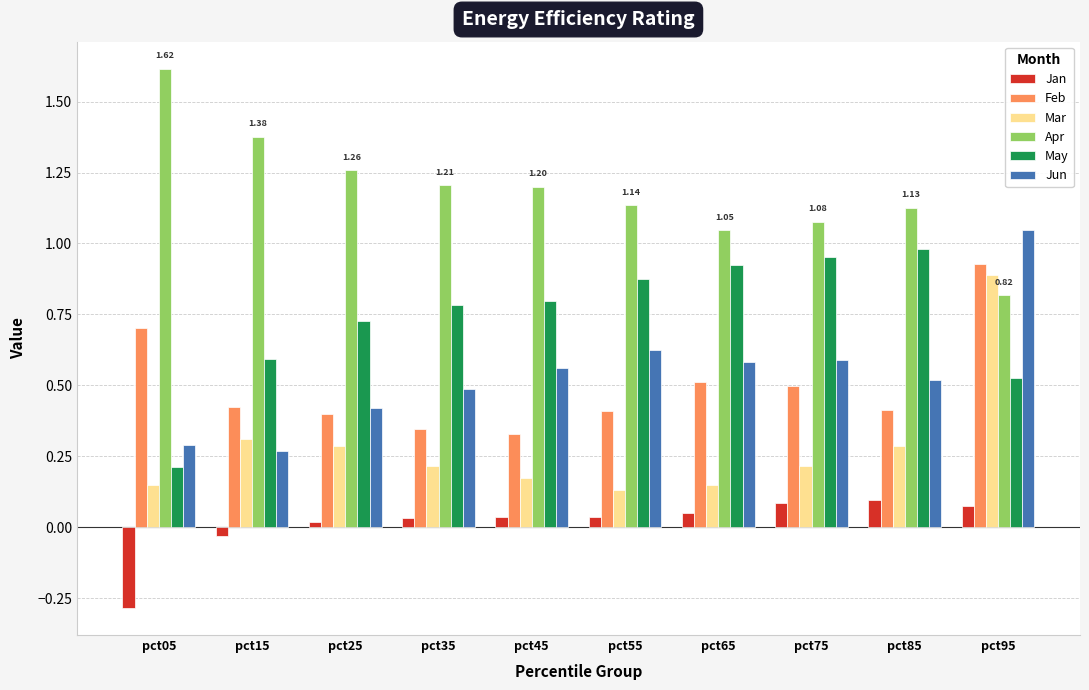

True or false: Mar has a value of 0.2 at pct75.

True